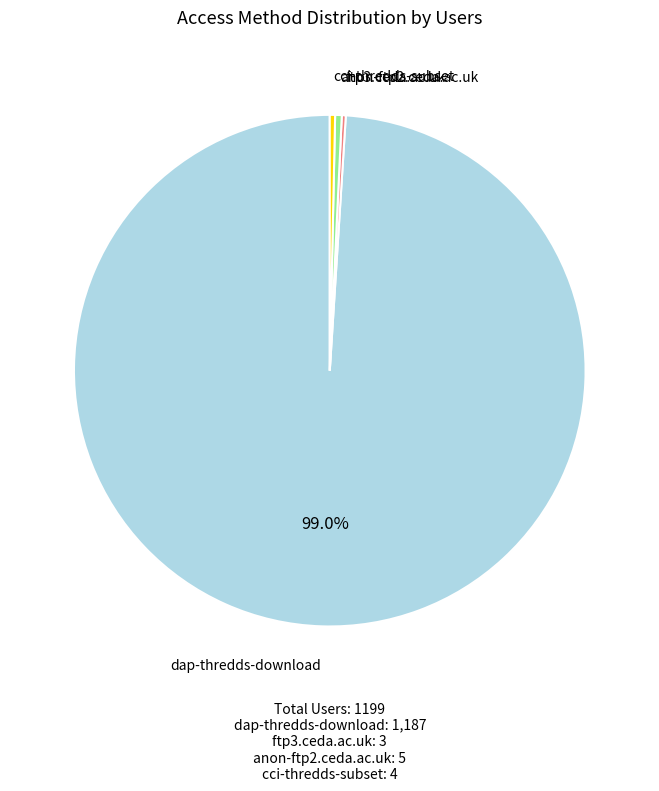

What percentage is the dap-thredds-download slice, to the nearest percent?

99%